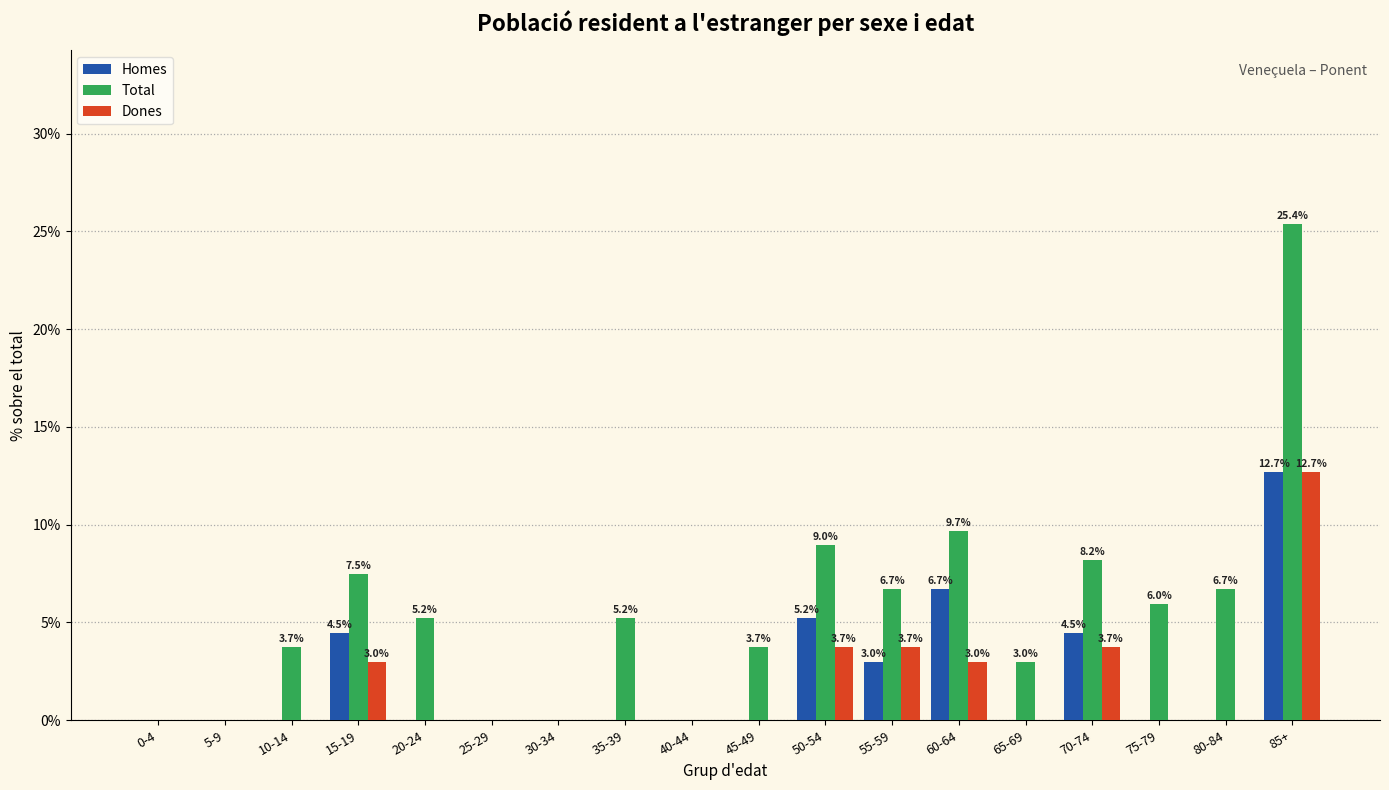

What is the sum of the Dones values at 50-54 and 60-64?

6.7